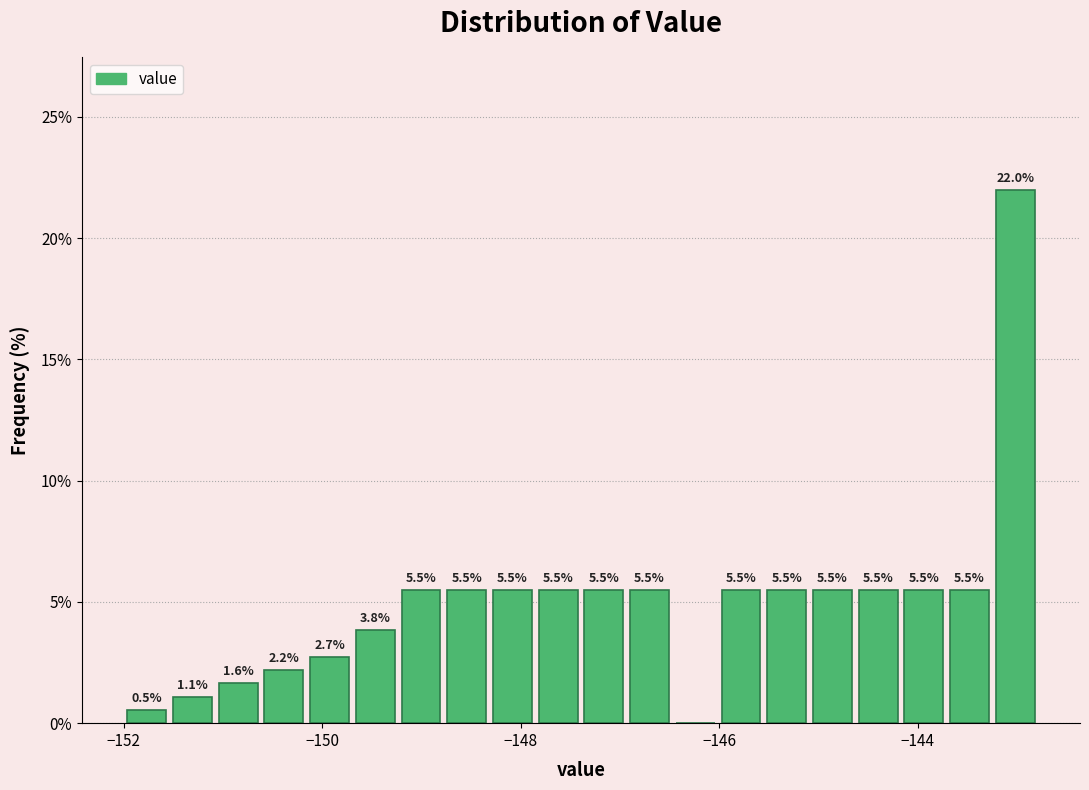

Read against the x-axis, roughly where is the centre of the tallest bar?

-143.0